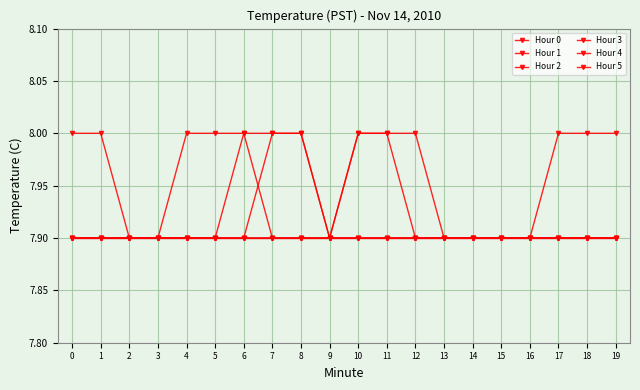

How many lines are shown in the chart?

6